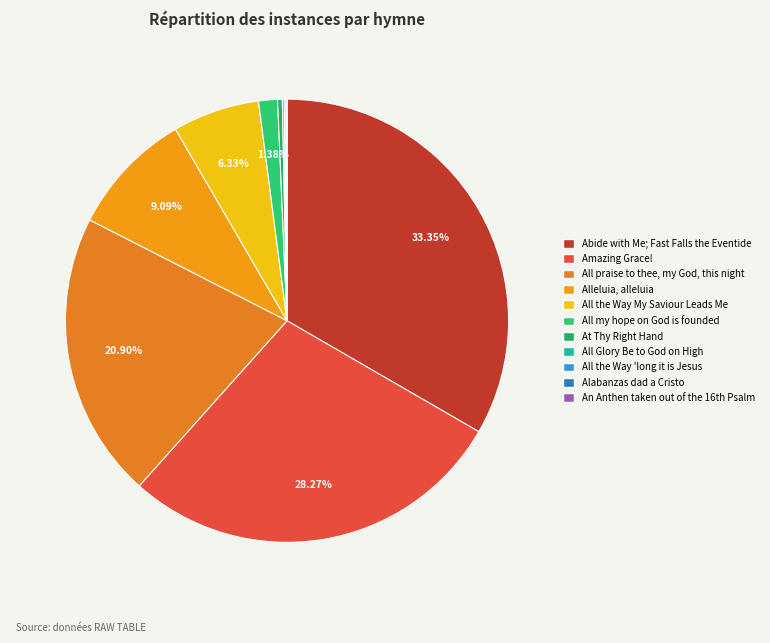

Does any single category account for the majority?

No